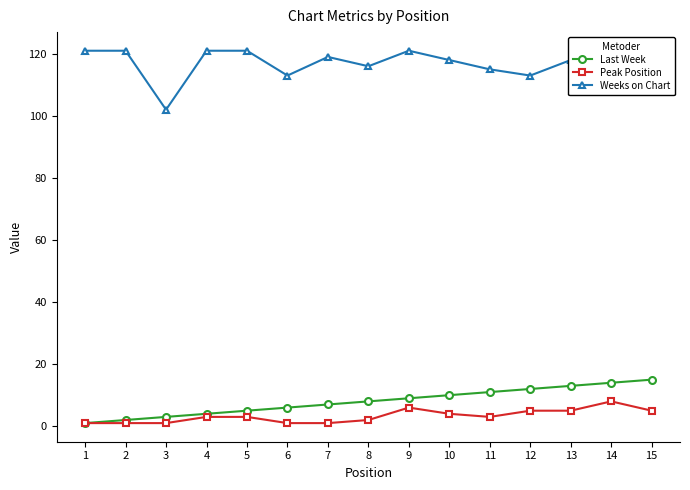

What is the difference between the maximum and second lowest values in the Last Week series?

13